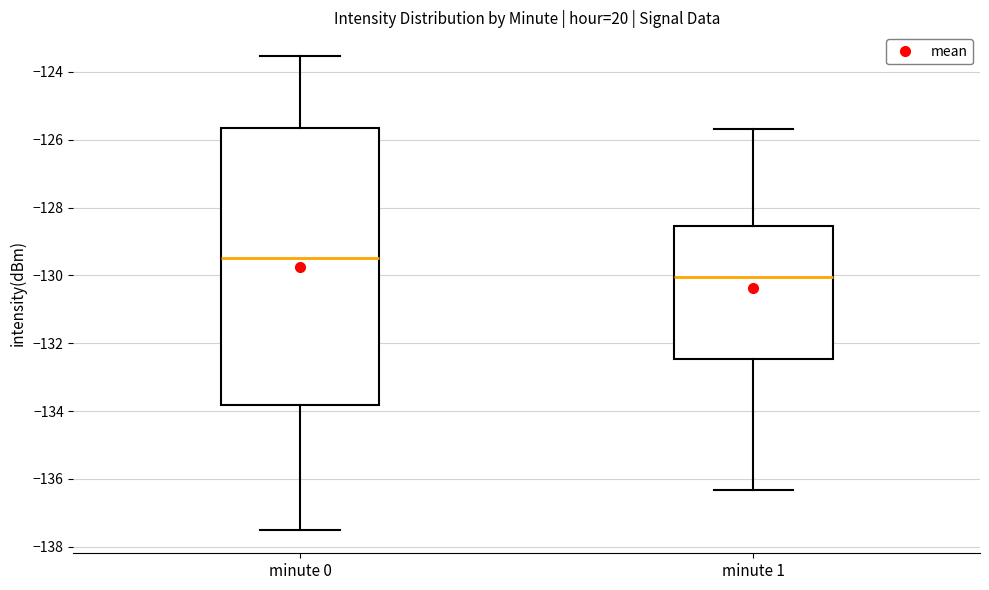

Reading left to right, read every box against the y-axis: the position of its median line, the range the box covers, and the ends of its whiskers. The values are not printed on the chart, so give them approximately, as read against the axis.

minute 0: median -129.4, box -133.8 to -125.6, whiskers -137.4 to -123.6
minute 1: median -130.0, box -132.4 to -128.6, whiskers -136.4 to -125.6